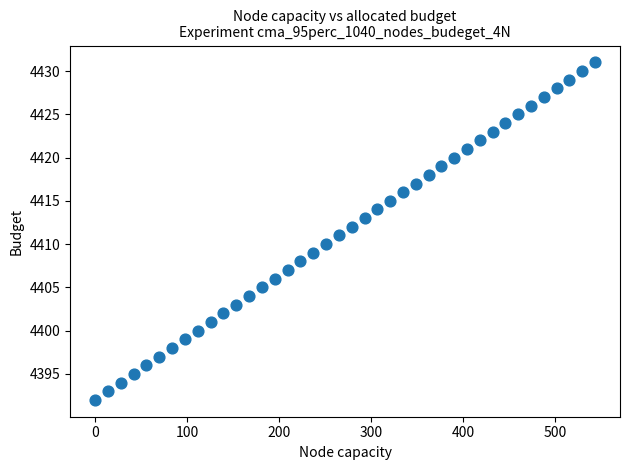

What is the range of Y values (max minus min)?

39